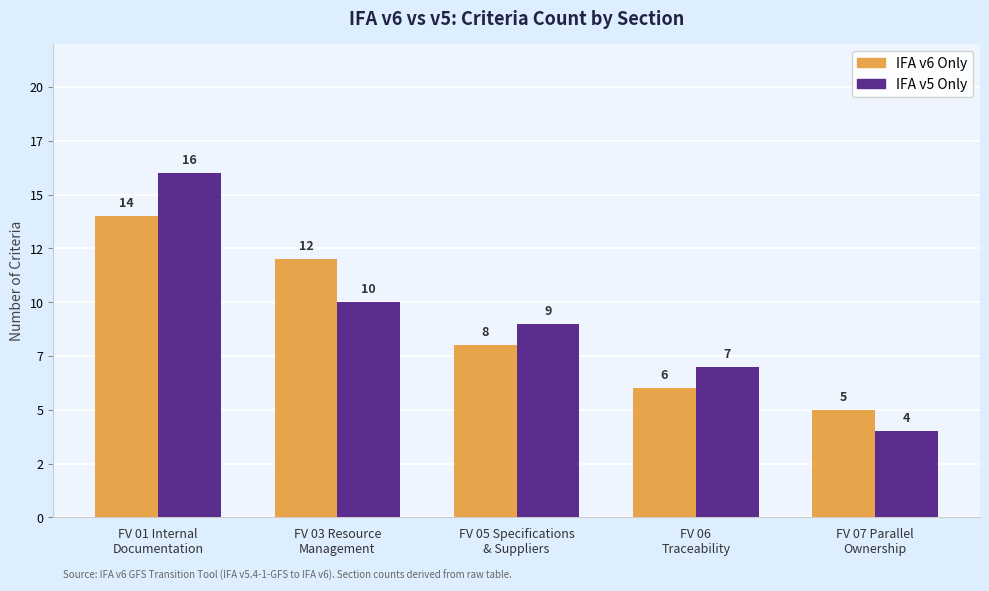

Rank the series at FV 05 Specifications
& Suppliers from highest to lowest value.

IFA v5 Only, IFA v6 Only